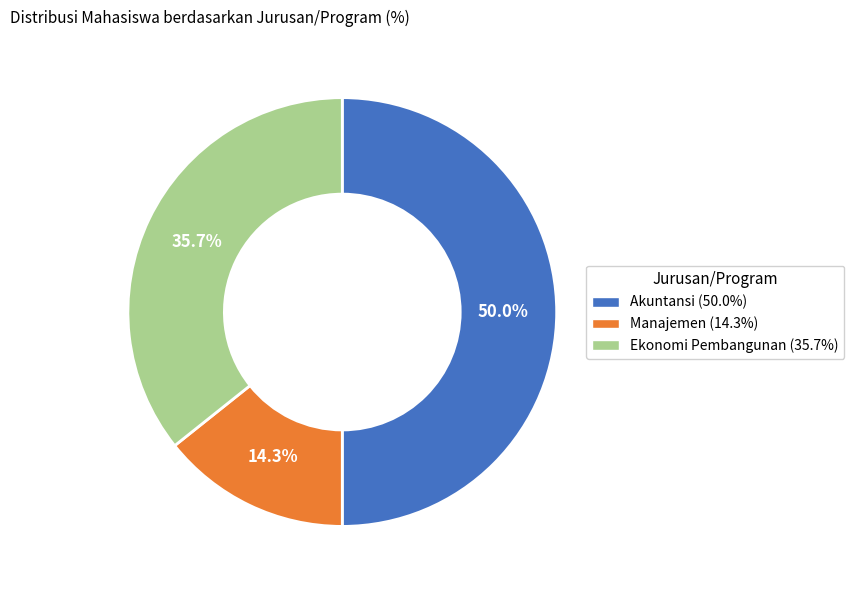

Does Ekonomi Pembangunan account for over 50% of the chart?

No